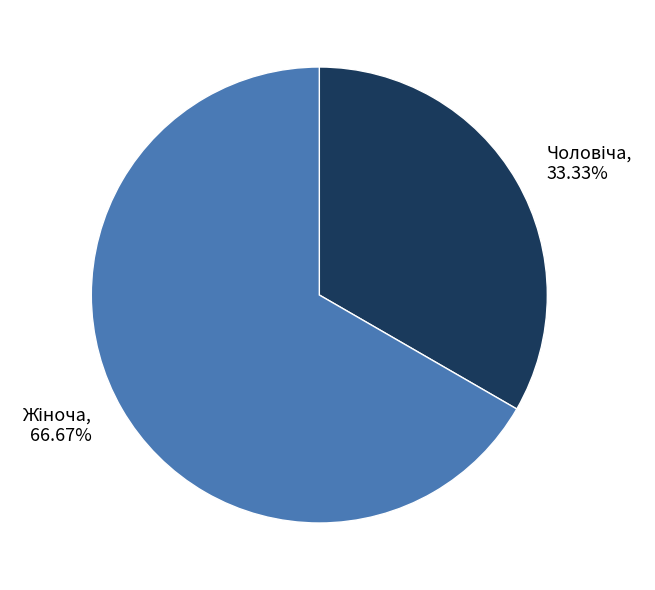

To the nearest percent, what is the difference between the largest and smallest slice percentages?

33%